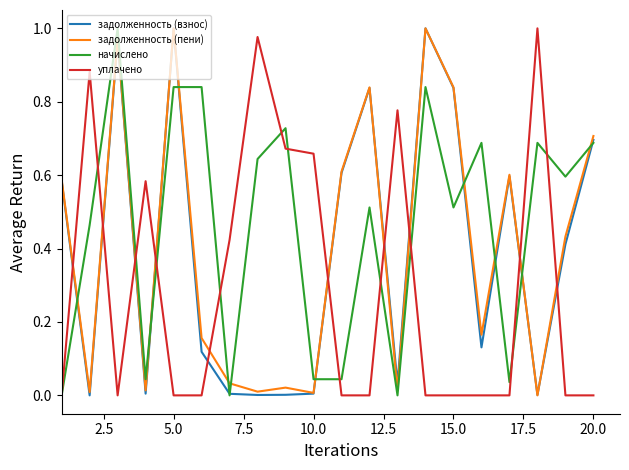

How many times do задолженность (взнос) and уплачено cross each other?

10